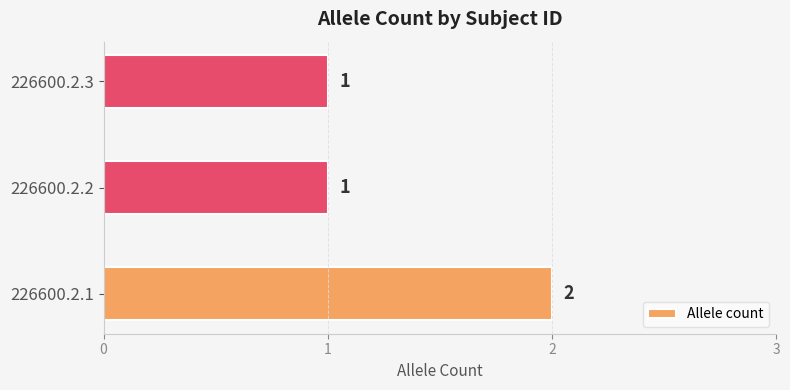

What is the difference between the maximum and minimum values?

1